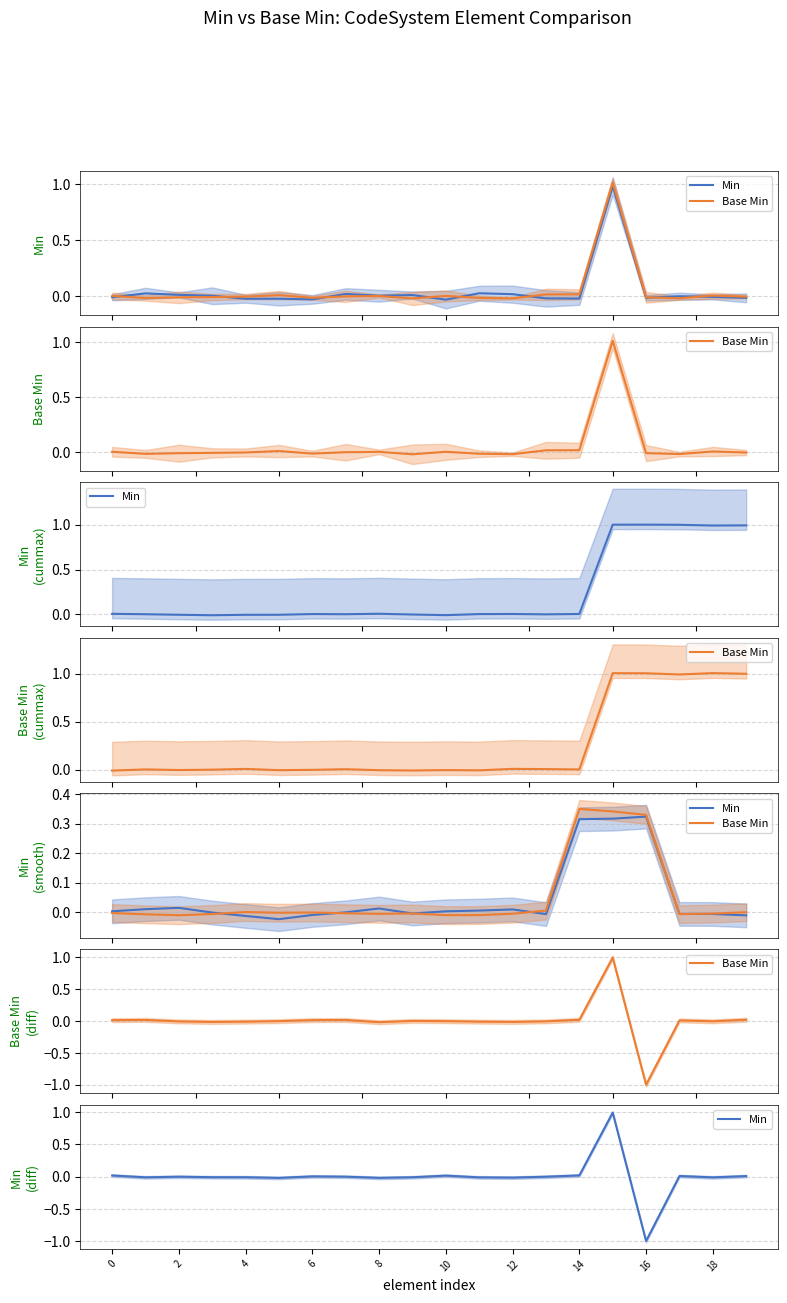

How many data points in Min are less than 0?

12